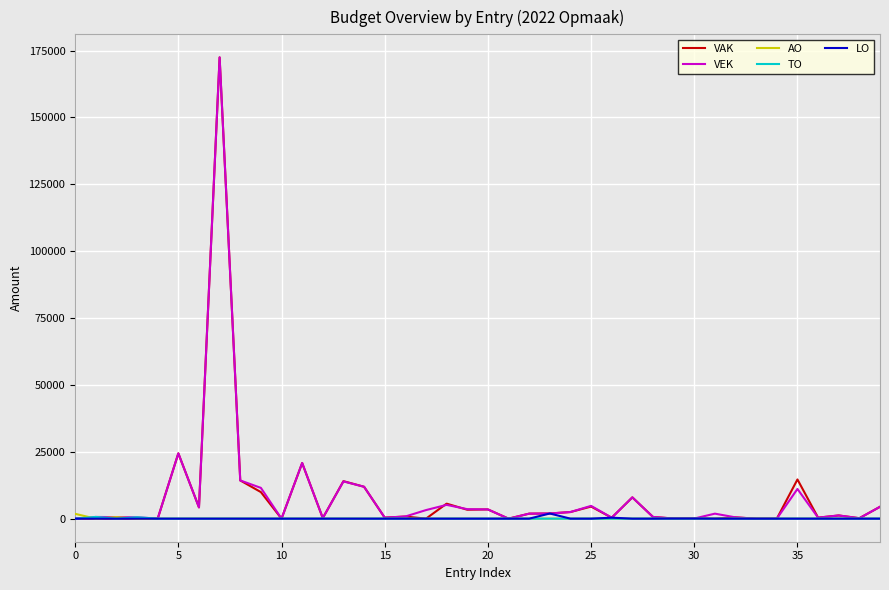

What is the maximum value for VAK?

172445